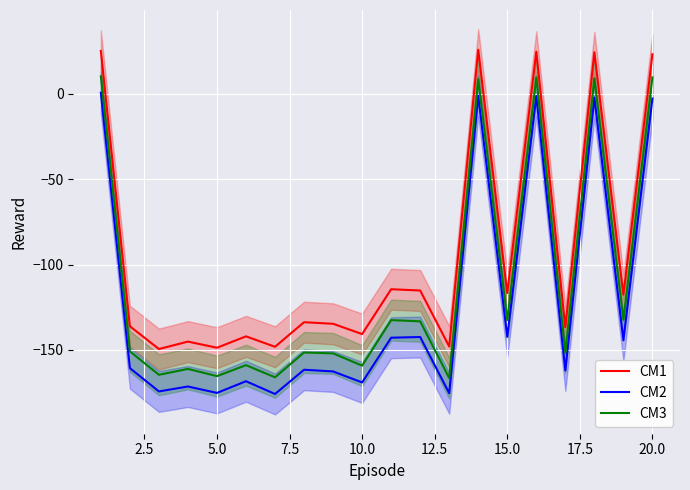

List the series in order of their overall mean, highest first.

CM1, CM3, CM2